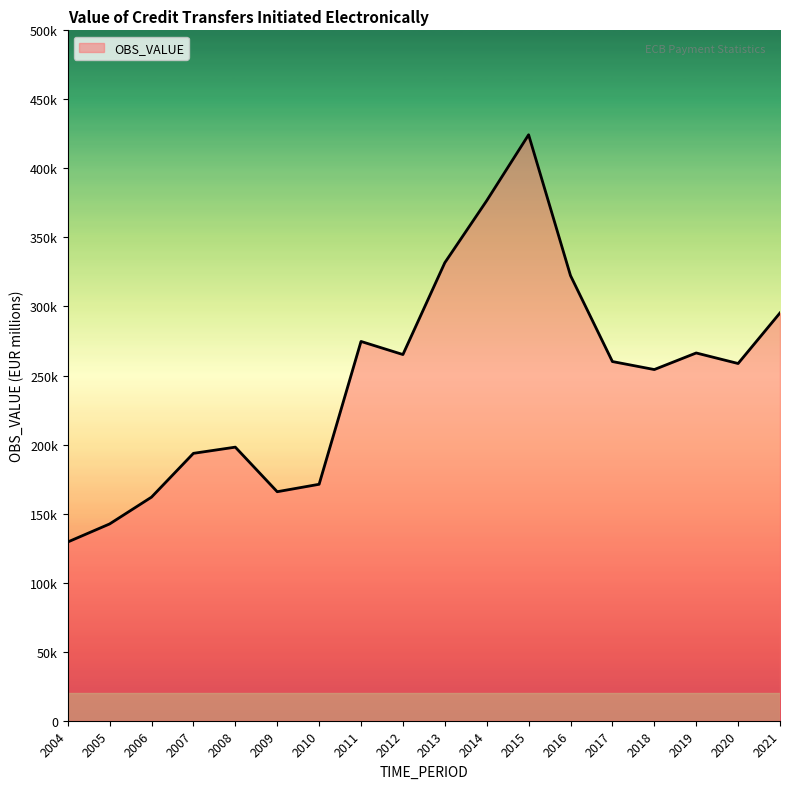

The value at 2008 is 59560.0. True or false?

False